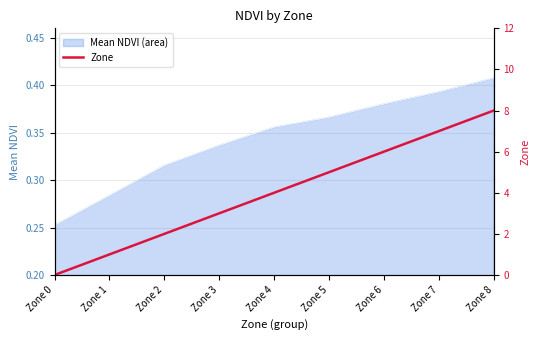

Count the number of categories in the chart.

9